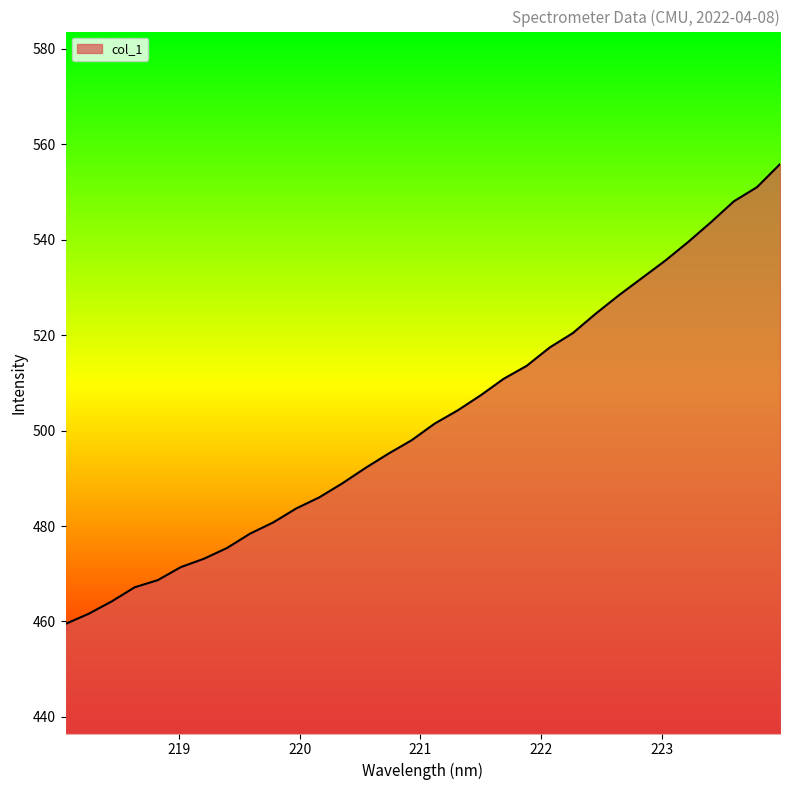

What is the minimum value shown in the chart?

459.5